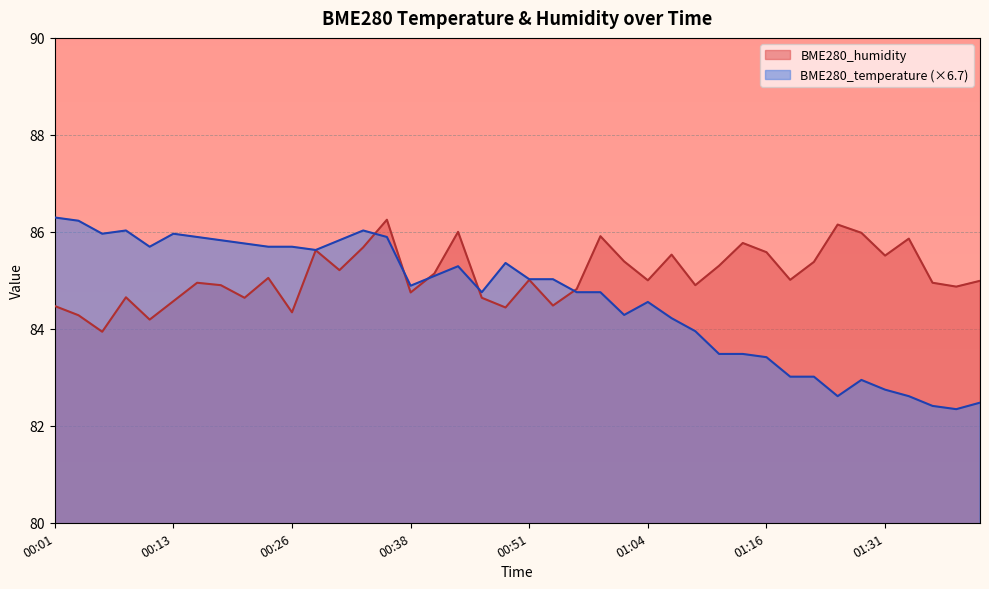

What is the minimum value shown in the chart?

82.3